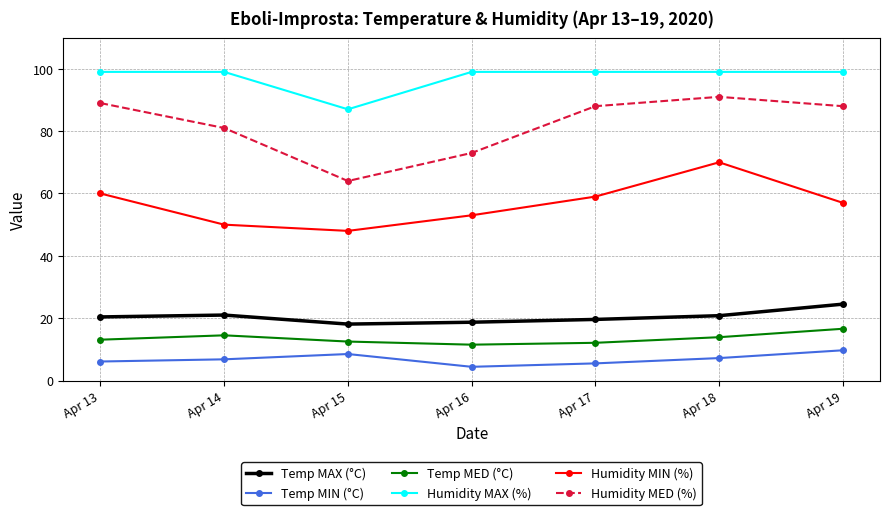

At which category is the sum across all series the highest?

Apr 18